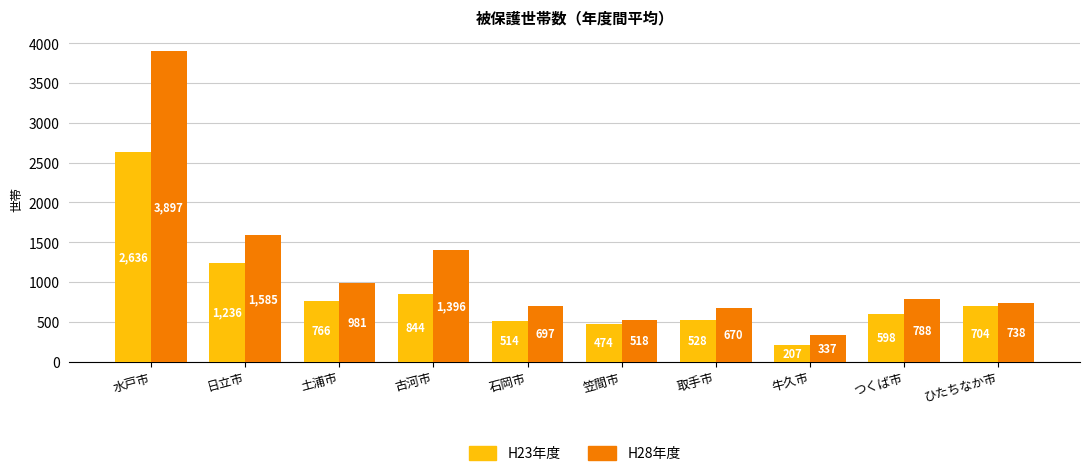

What is the total value across all series at 日立市?

2820.6